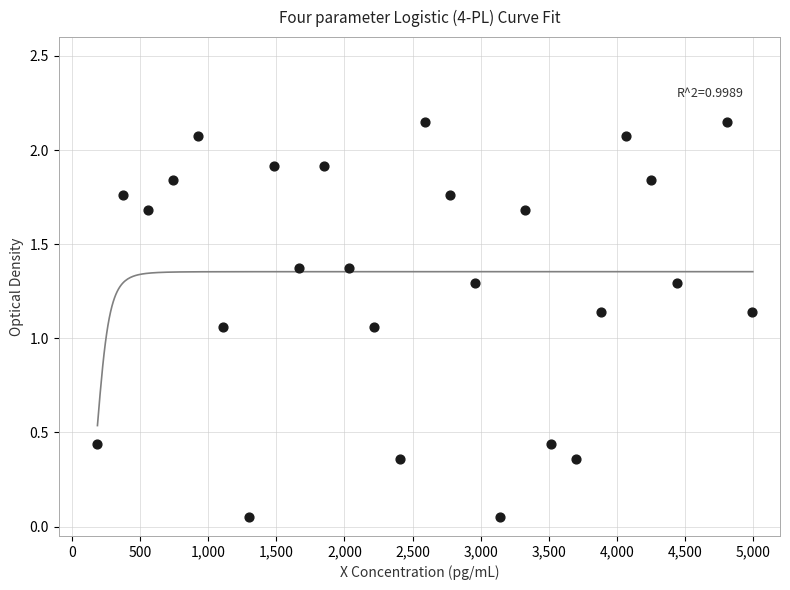

What is the range of X values (max minus min)?

4810.0